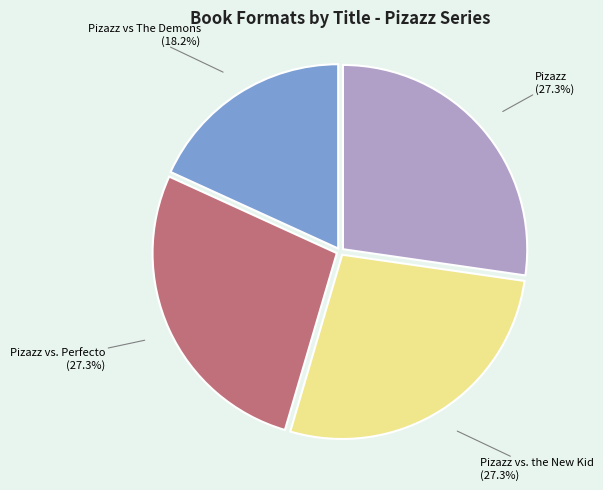

How many segments does this pie chart have?

4